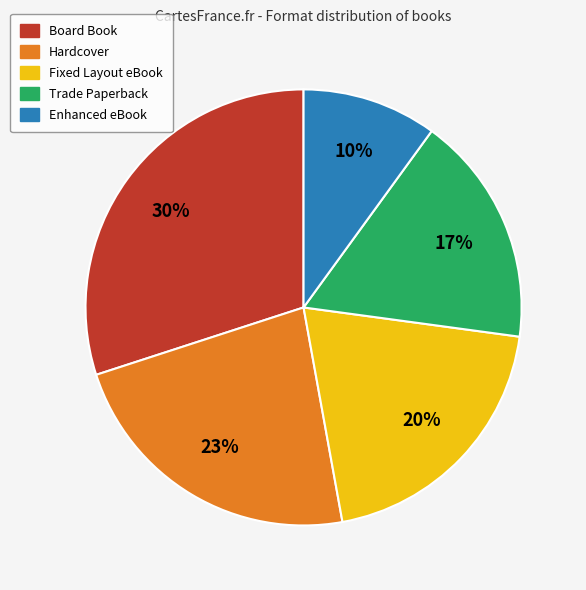

Is Trade Paperback the majority of the pie?

No